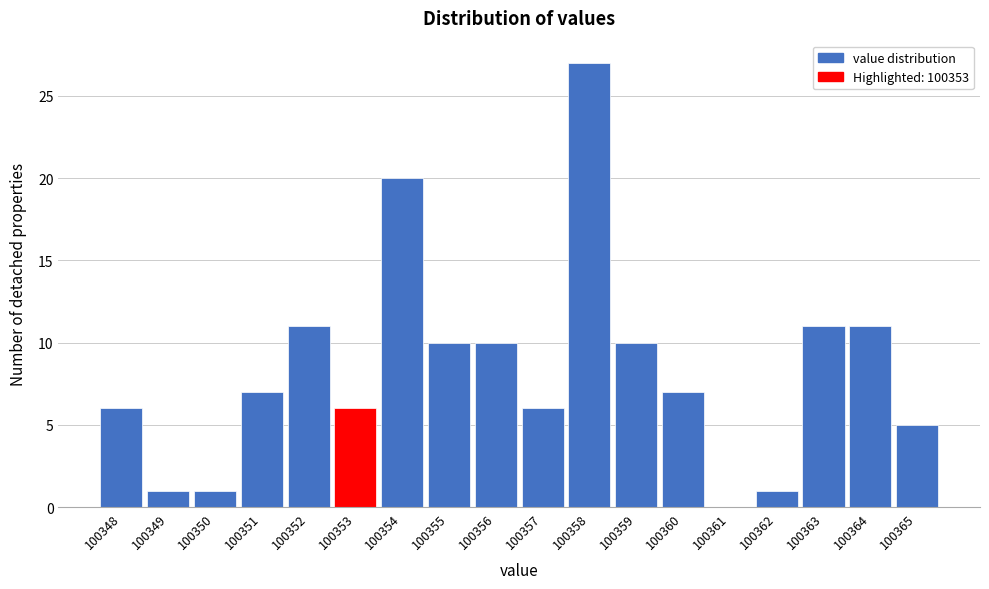

Reading left to right, transcribe this chart: for each bar, give the range it covers on the x-axis and its height. The values are not printed on the chart, so give them approximately, as read against the axis.

100347.5 to 100348.5: 6
100348.5 to 100349.5: 1
100349.5 to 100350.5: 1
100350.5 to 100351.5: 7
100351.5 to 100352.5: 11
100352.5 to 100353.5: 6
100353.5 to 100354.5: 20
100354.5 to 100355.5: 10
100355.5 to 100356.5: 10
100356.5 to 100357.5: 6
100357.5 to 100358.5: 27
100358.5 to 100359.5: 10
100359.5 to 100360.5: 7
100360.5 to 100361.5: 0
100361.5 to 100362.5: 1
100362.5 to 100363.5: 11
100363.5 to 100364.5: 11
100364.5 to 100365.5: 5